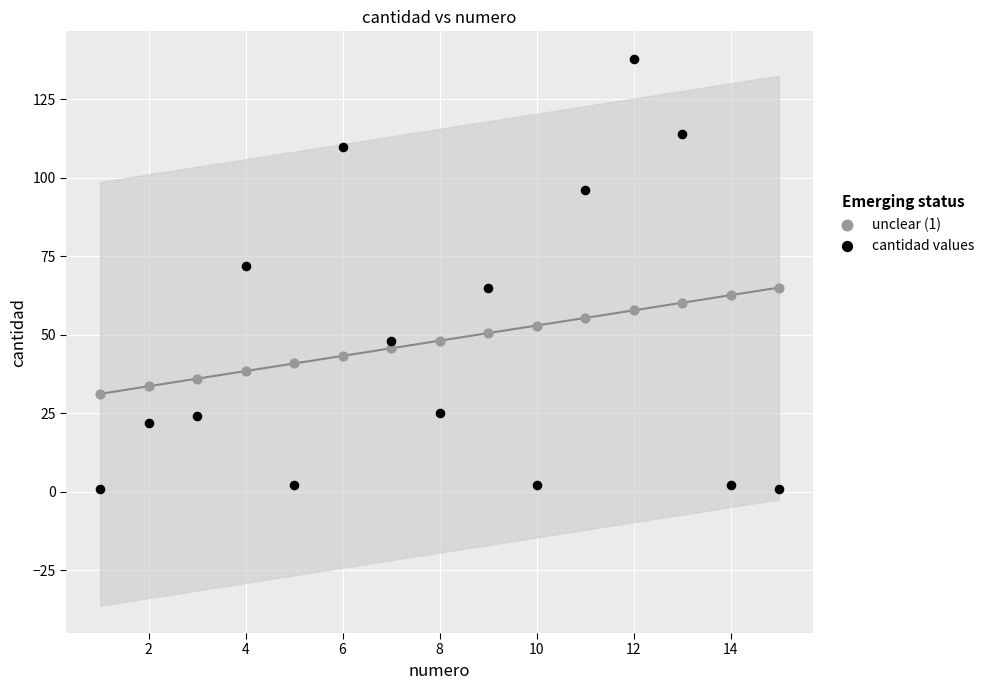

What are all the series names shown in the legend?

unclear (1), cantidad values